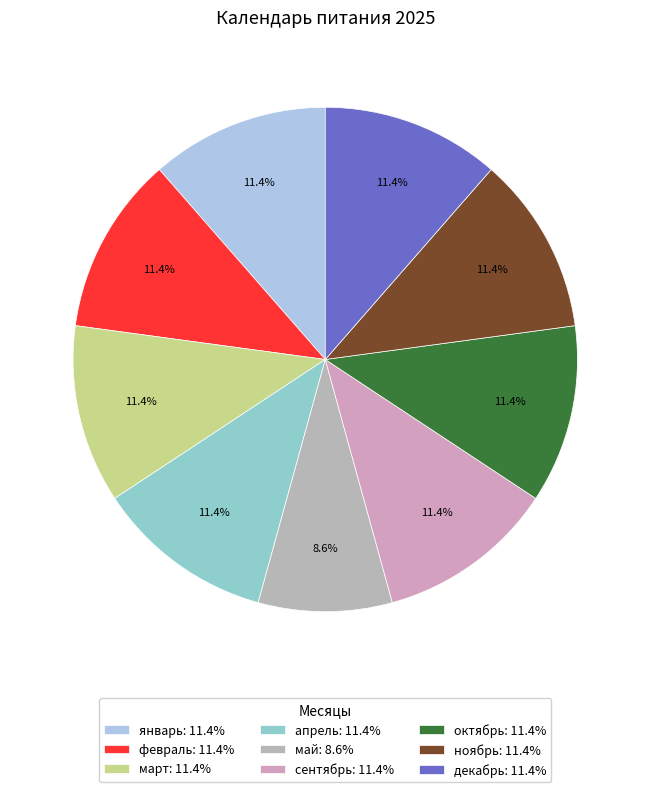

True or false: февраль accounts for 11% of the total.

True